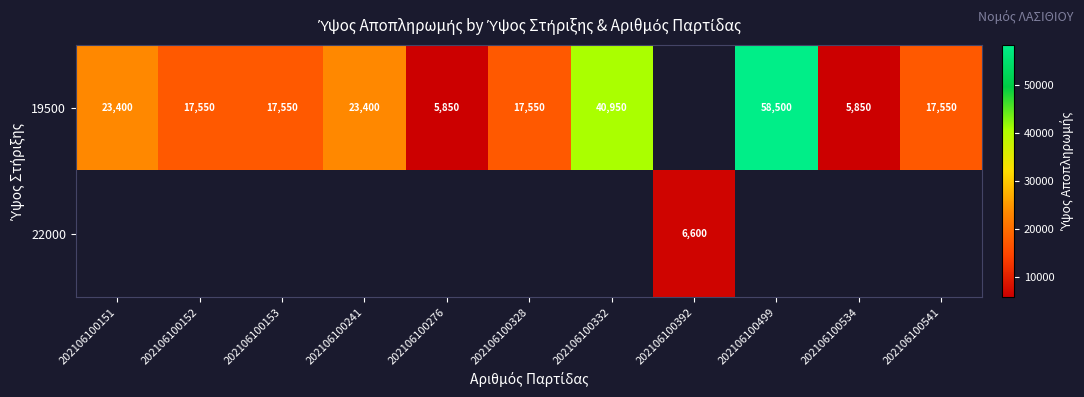

At how many categories does at least one series exceed 40035?

2